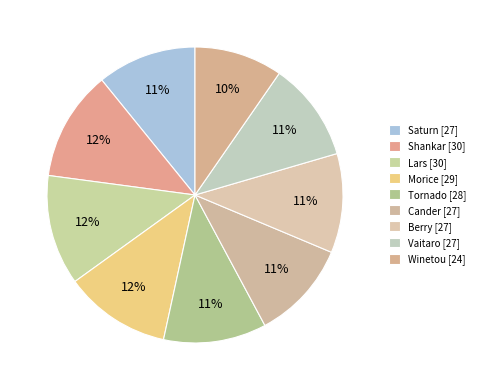

How many slices are in this pie chart?

9